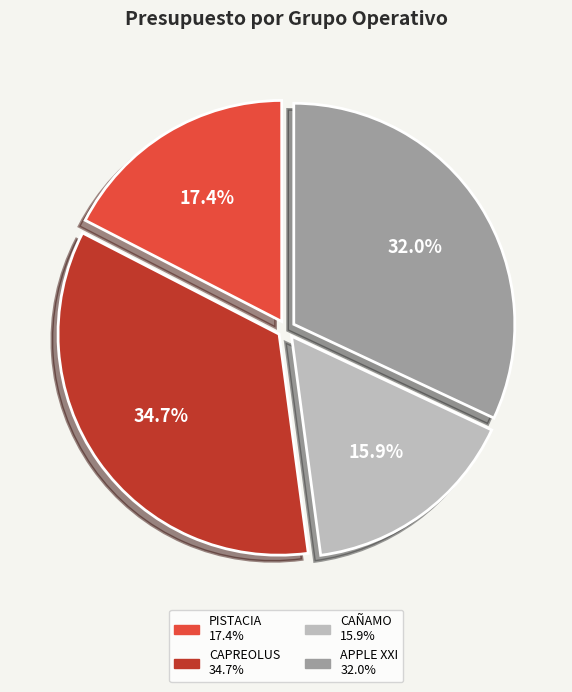

To the nearest percent, what is the difference between the largest and smallest slice percentages?

19%